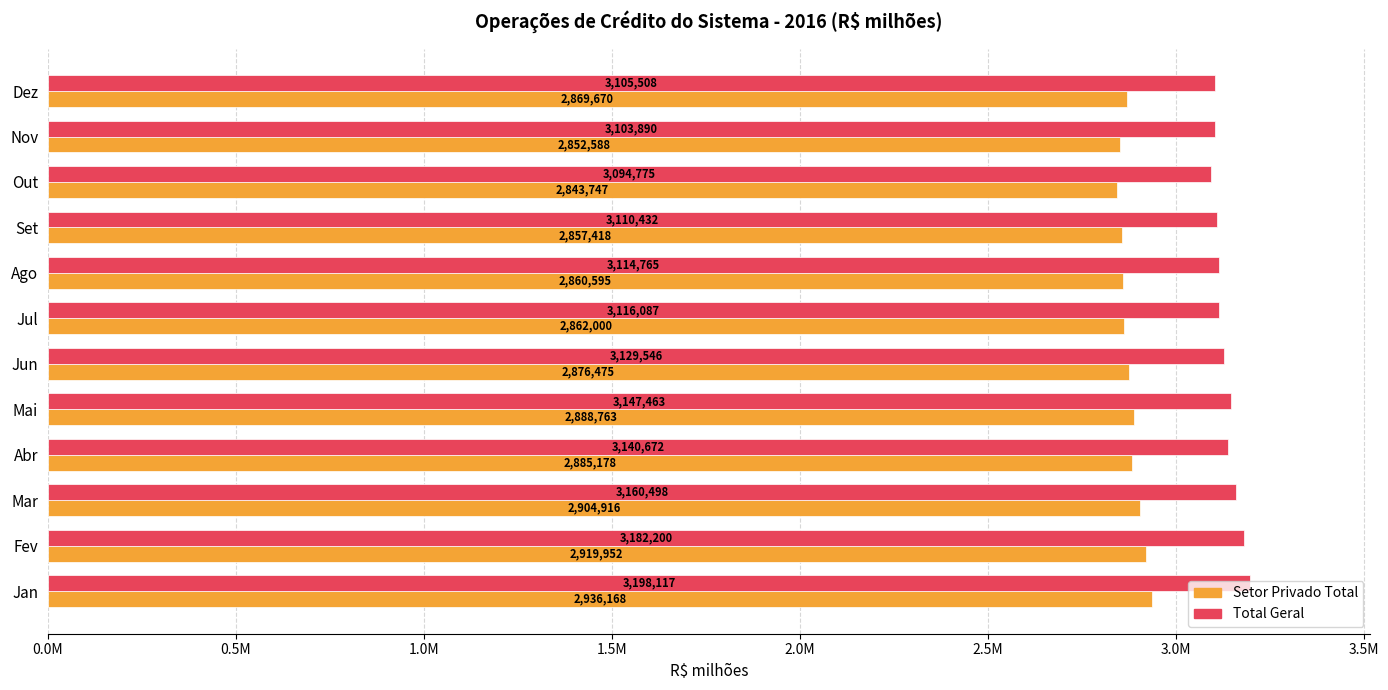

What position from the left is Nov?

11